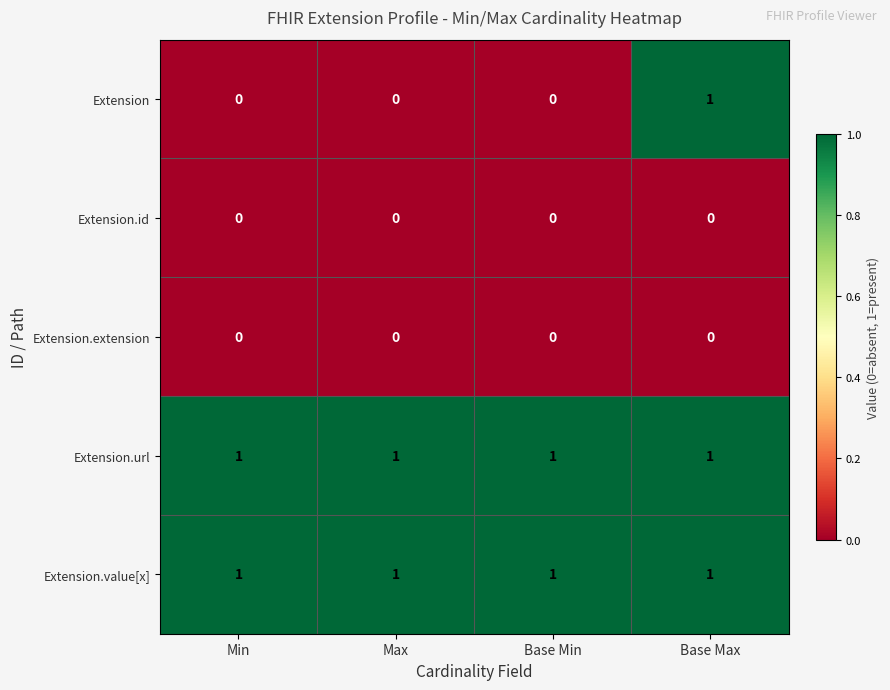

What is the total value across all series at Base Min?

2